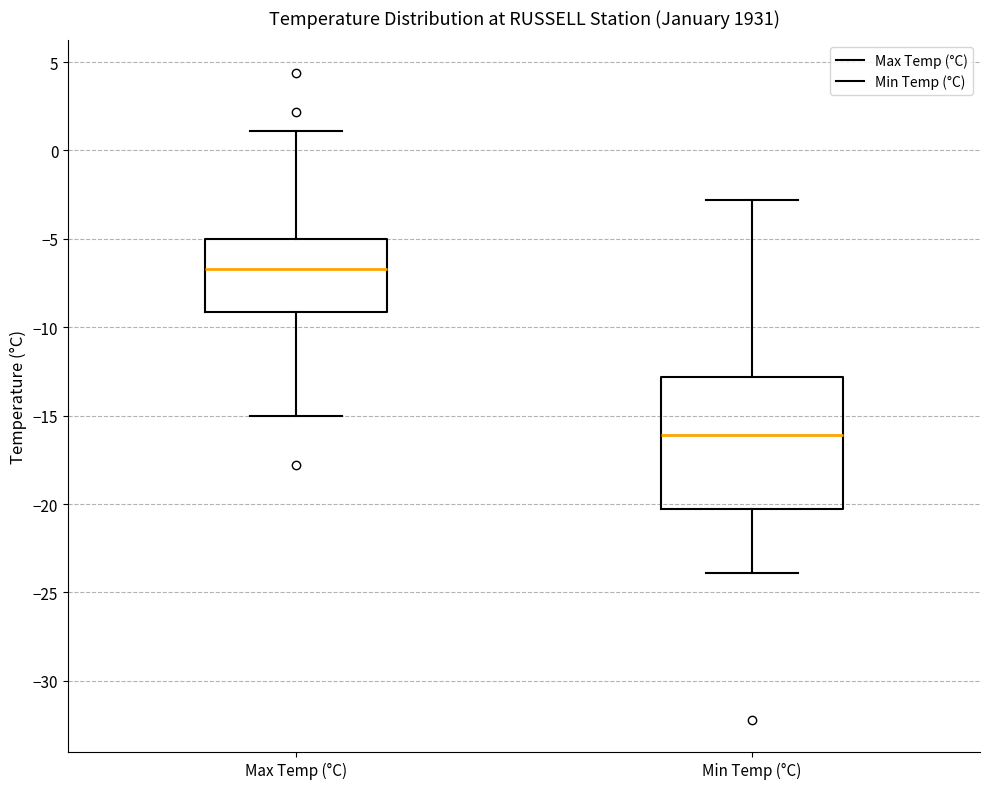

Comparing the boxes themselves (not the whiskers), which one is the tallest?

Min Temp (°C)